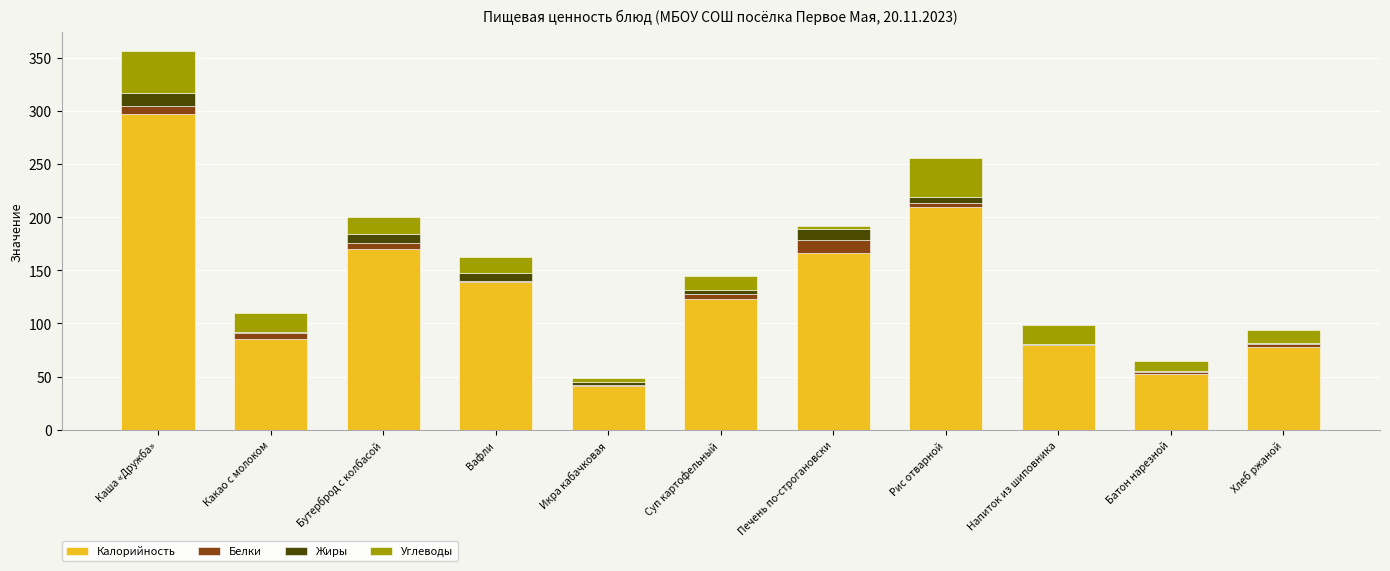

At which label does Калорийность reach its peak?

Каша «Дружба»